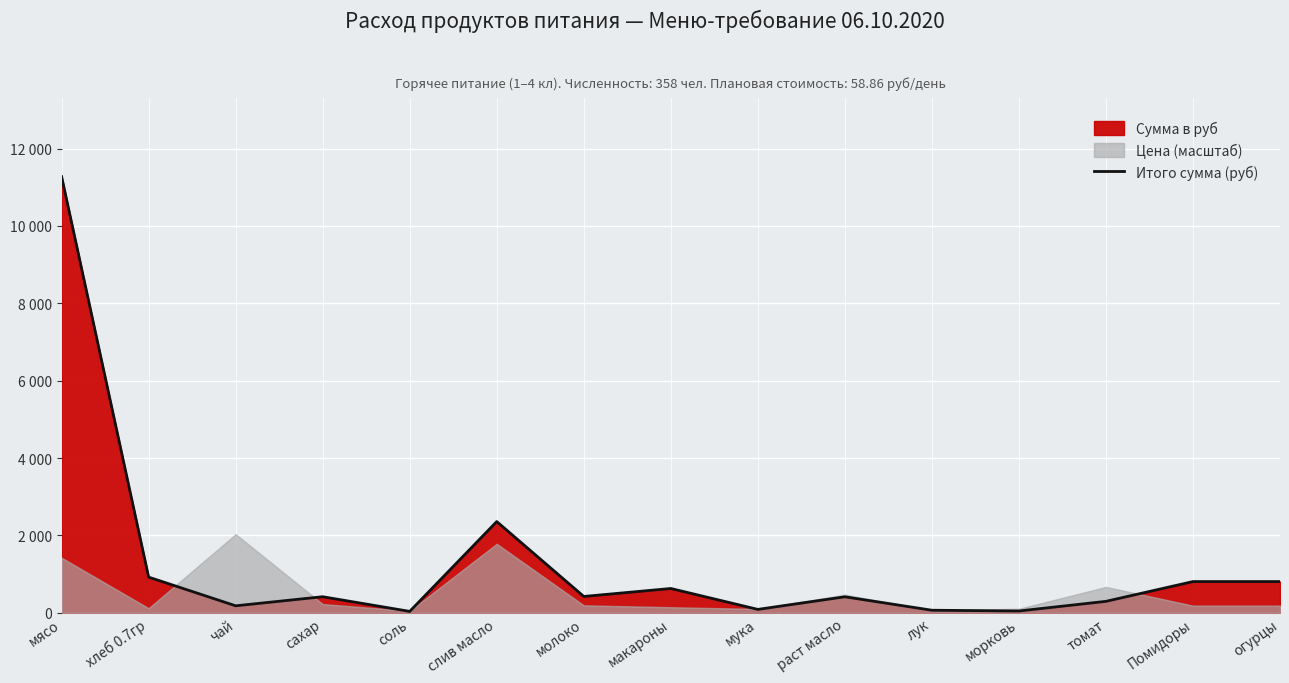

True or false: the data shows 428.4 at макароны.

False